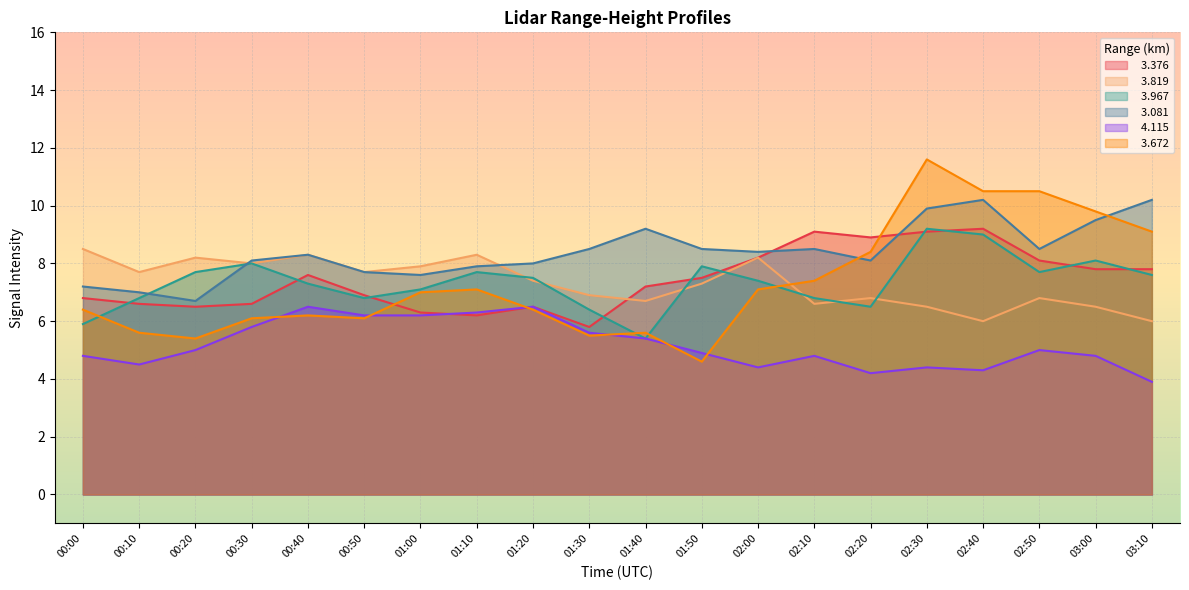

How many categories are shown in the chart?

20